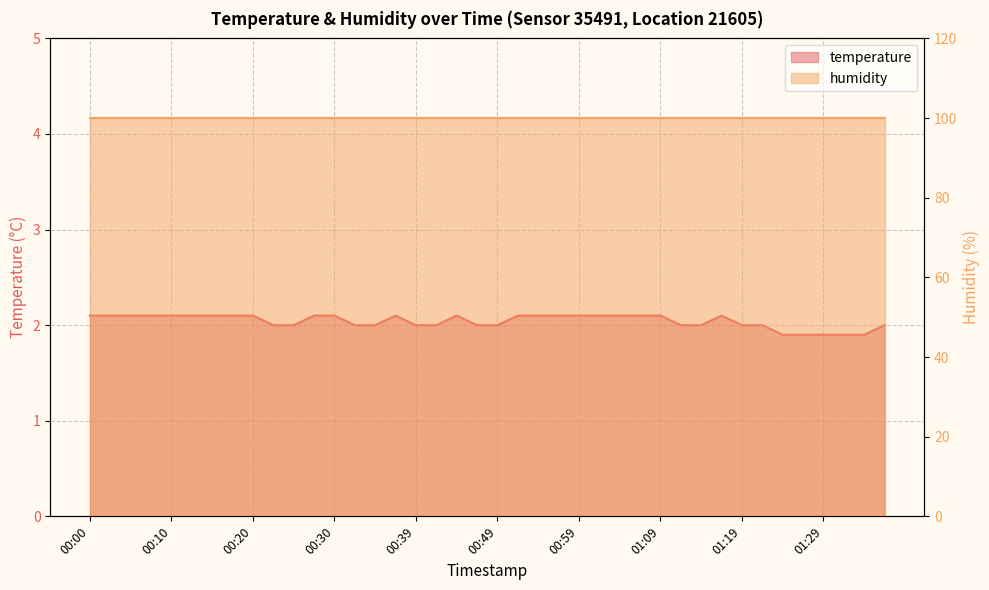

What is the label of the 25th point from the left?

00:59